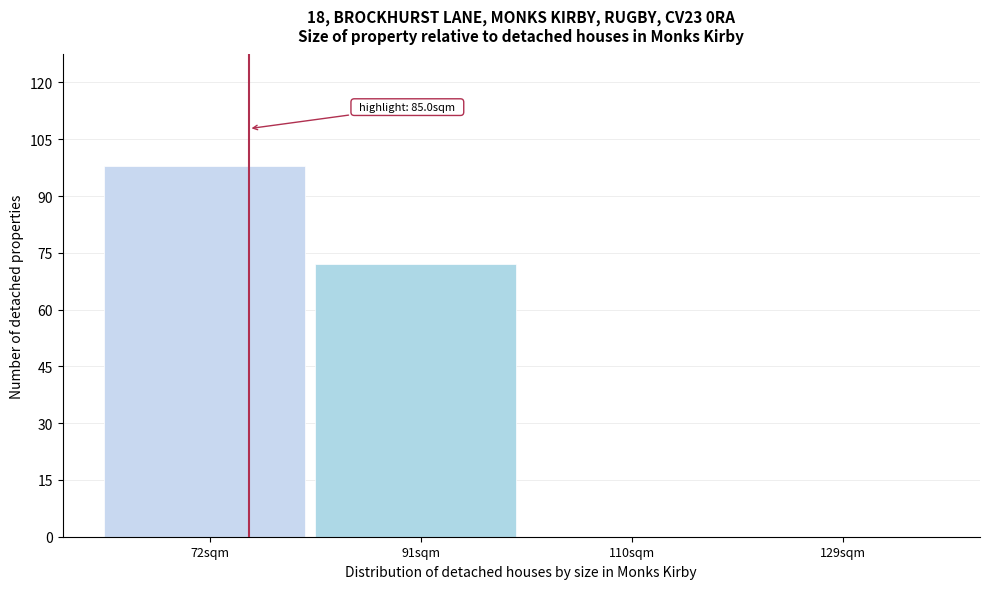

Reading right to left, extract all data points from this chart.

129sqm=0	110sqm=0	91sqm=72	72sqm=98